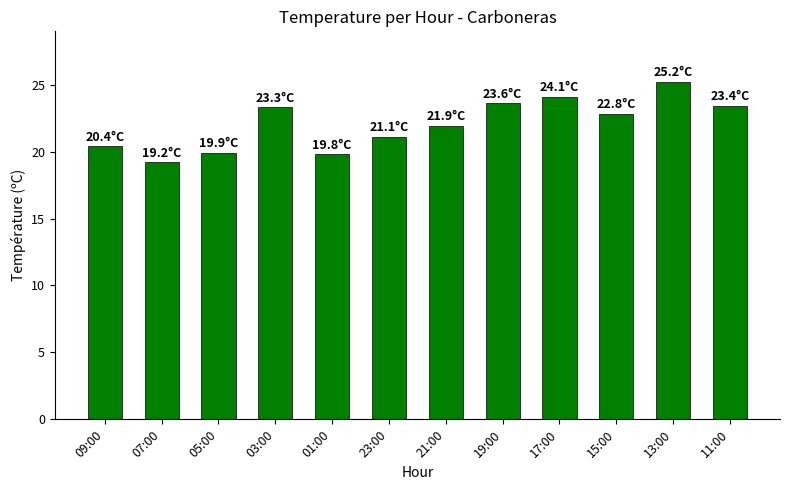

What is the value of the 7th bar from the left?

21.9